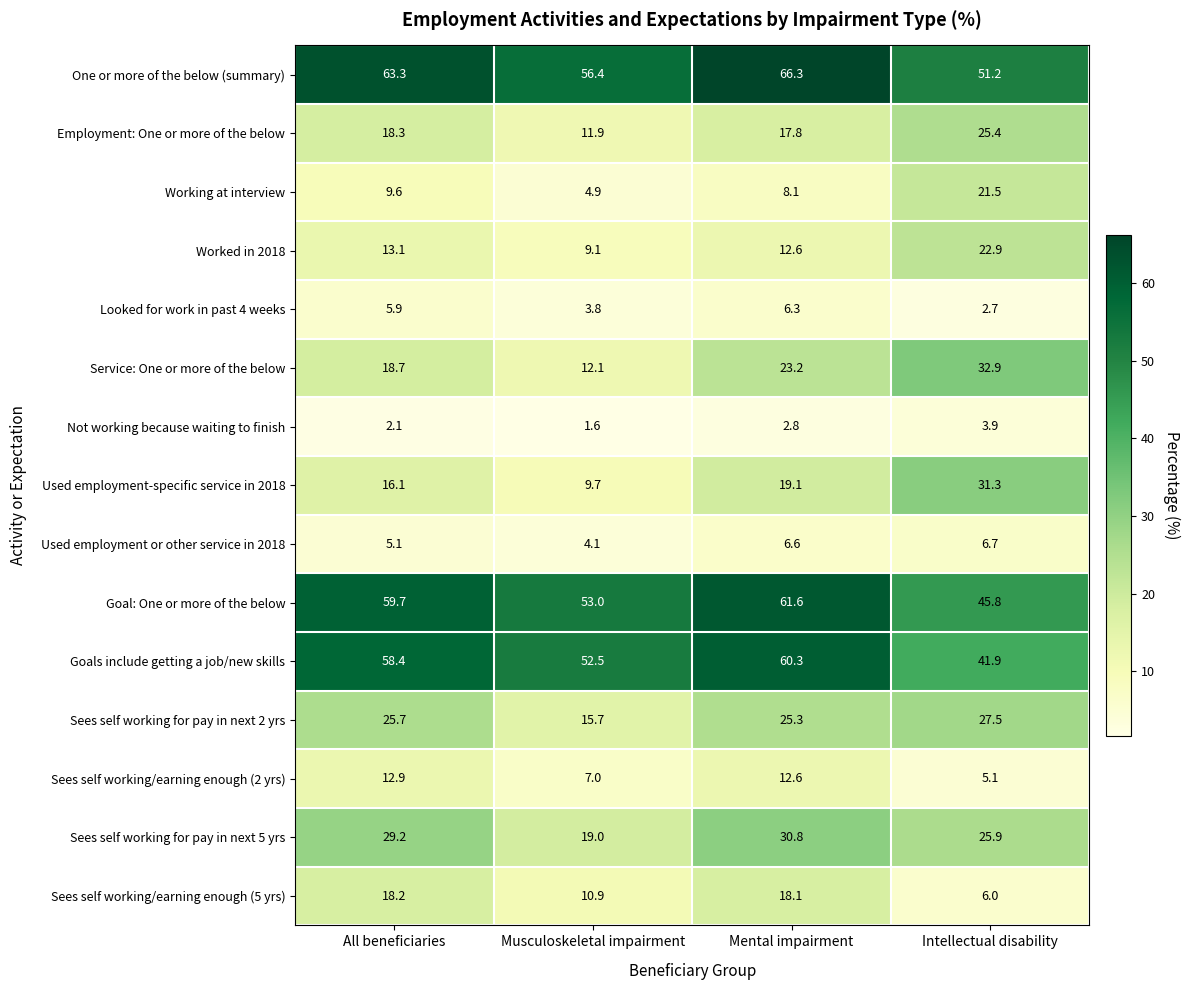

Read the Looked for work in past 4 weeks value at Musculoskeletal impairment.

3.8